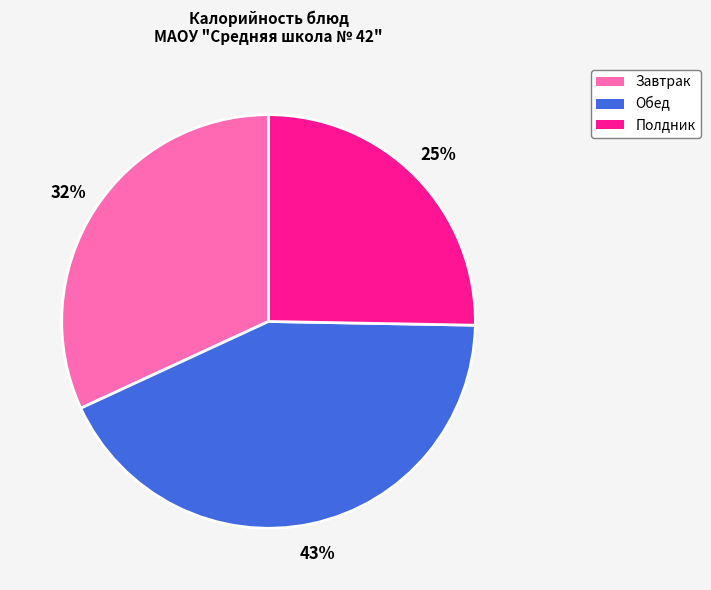

To the nearest percent, what is the difference between the largest and smallest slice percentages?

18%